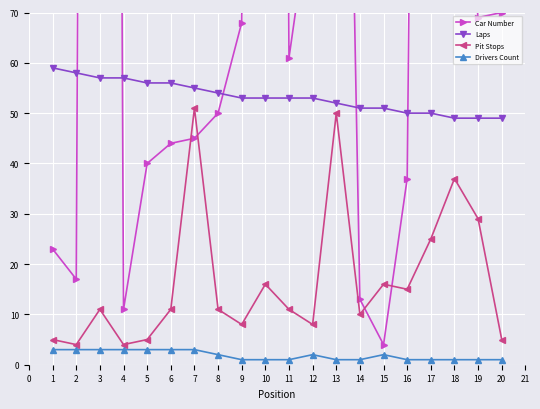

How many lines are shown in the chart?

4